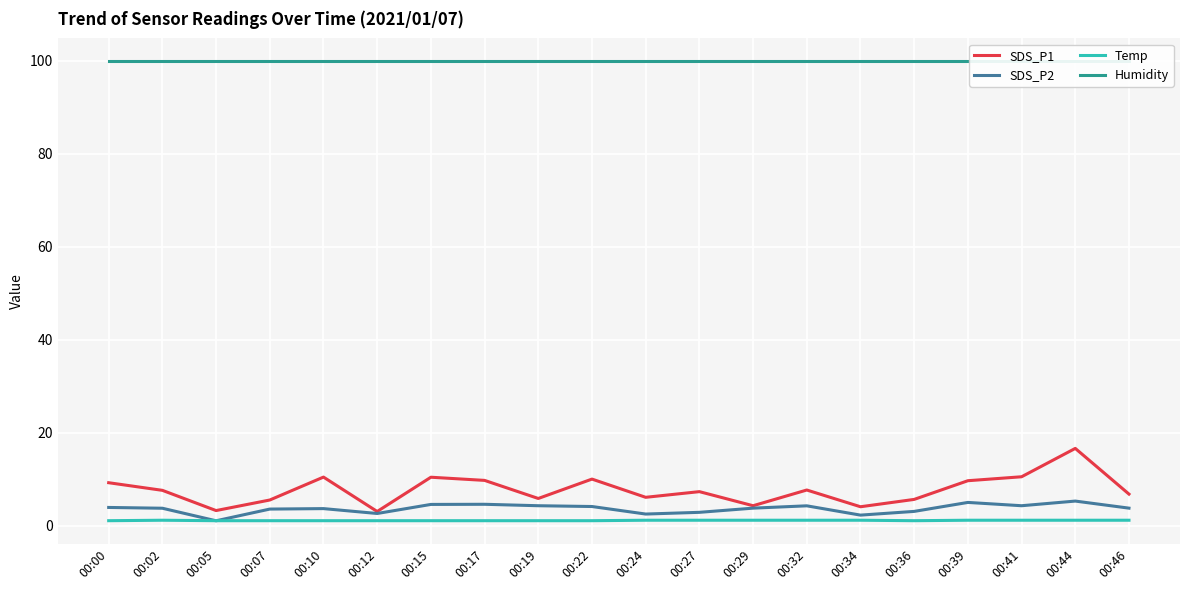

Rank the series by their maximum value, from lowest to highest.

Temp, SDS_P2, SDS_P1, Humidity